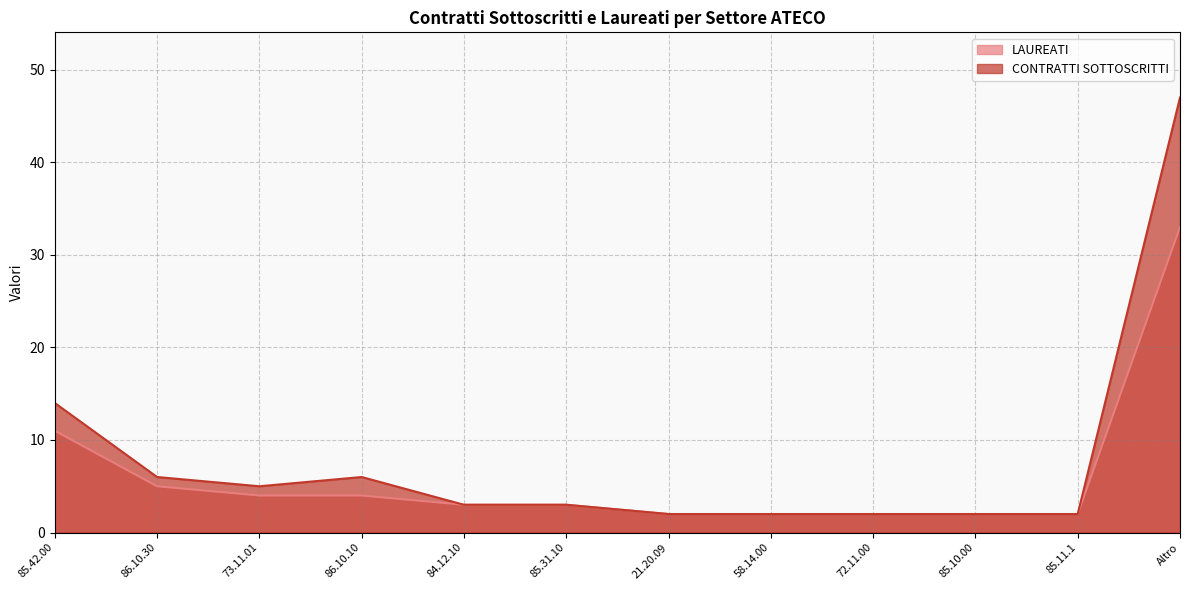

Where is the first local minimum for CONTRATTI SOTTOSCRITTI?

73.11.01